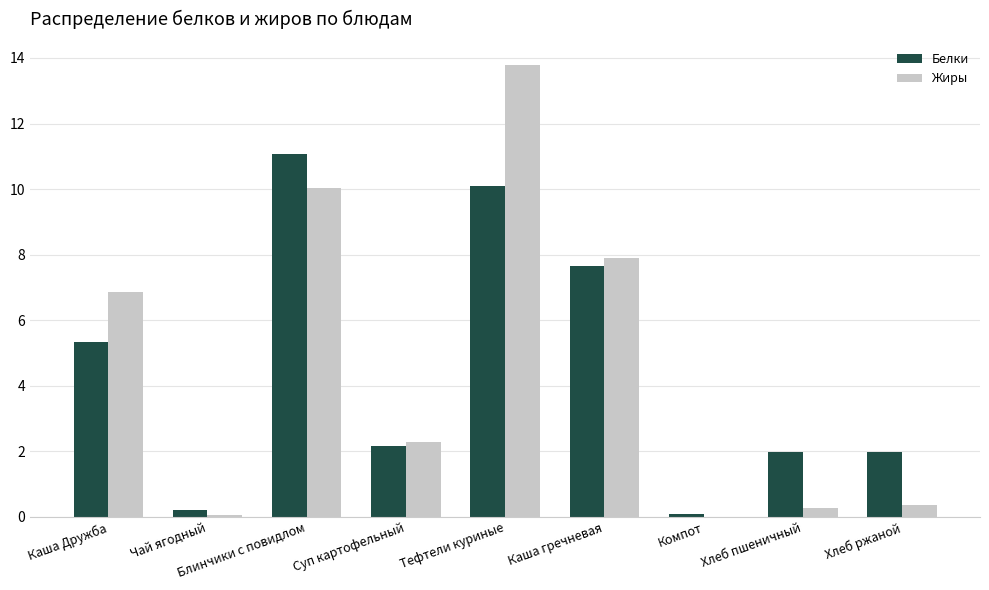

Which series changed the most between Тефтели куриные and Каша гречневая?

Жиры